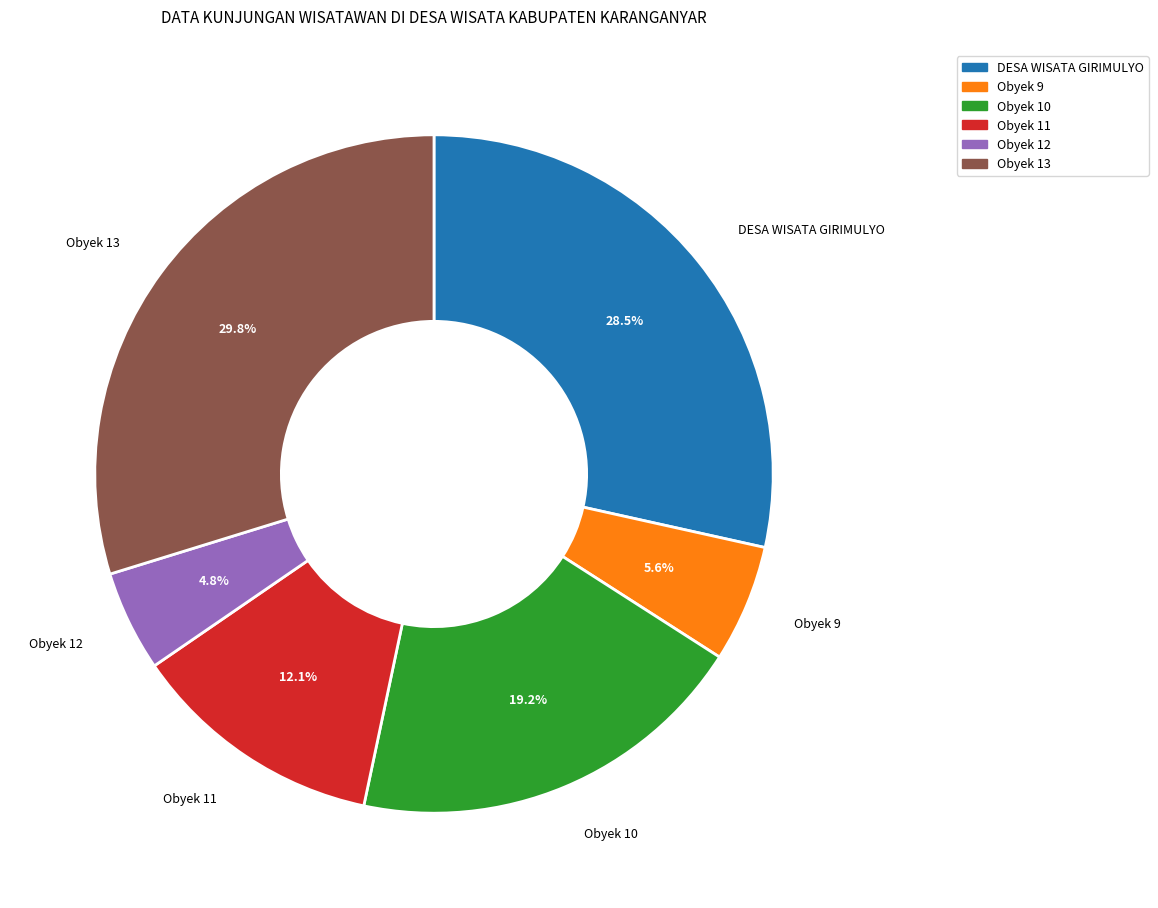

True or false: Obyek 13 accounts for 35% of the total.

False